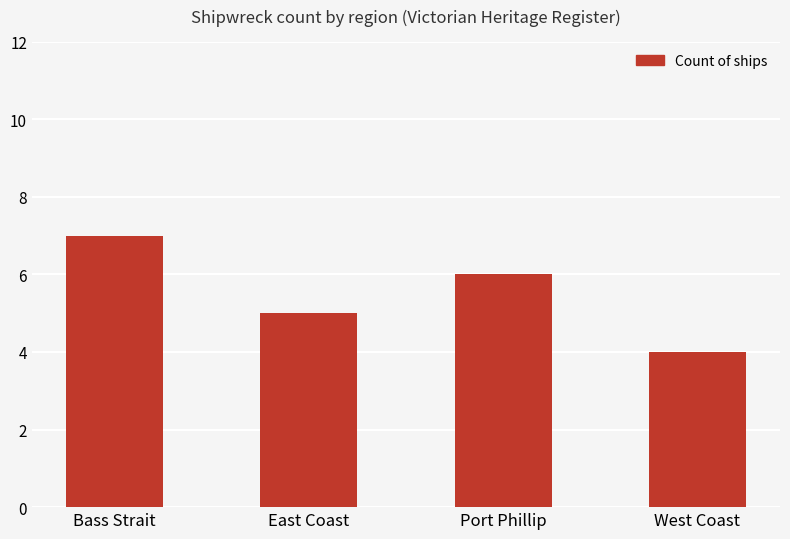

The chart shows a value of 7 at Bass Strait. True or false?

True